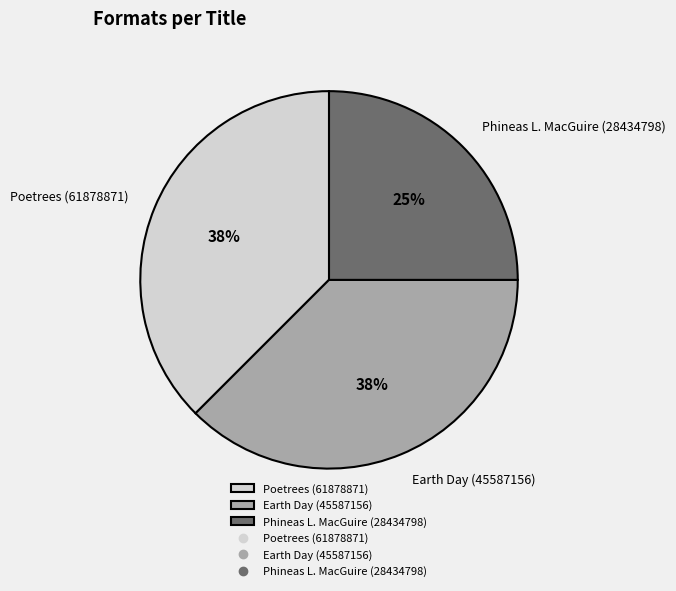

To the nearest percent, what is the average slice percentage?

33%